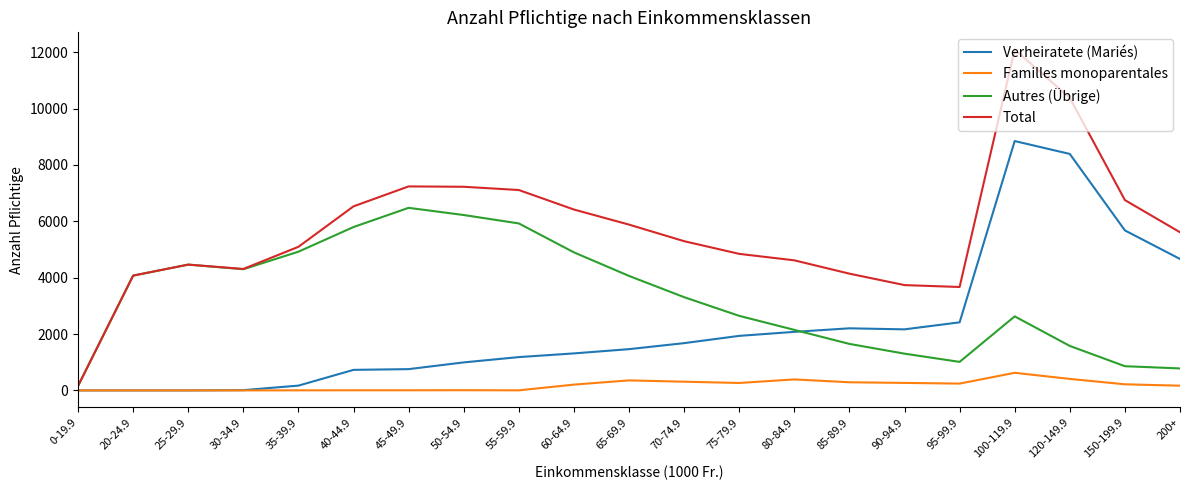

Rank the series at 75-79.9 from highest to lowest value.

Total, Autres (Übrige), Verheiratete (Mariés), Familles monoparentales